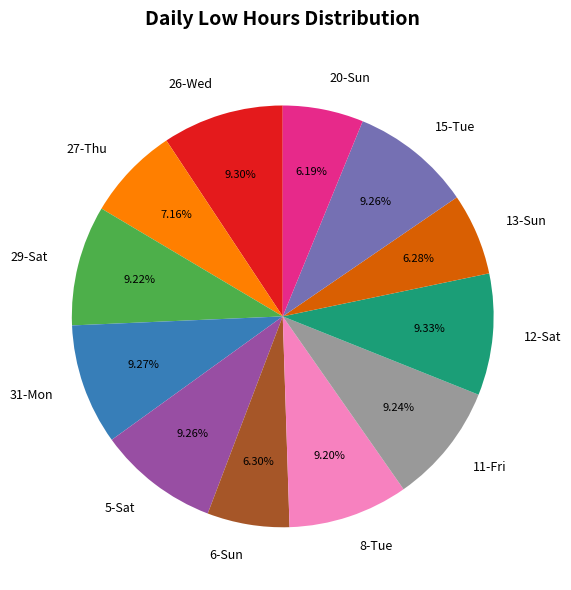

To the nearest percent, what is the difference between the 6-Sun and 15-Tue slice percentages?

3%